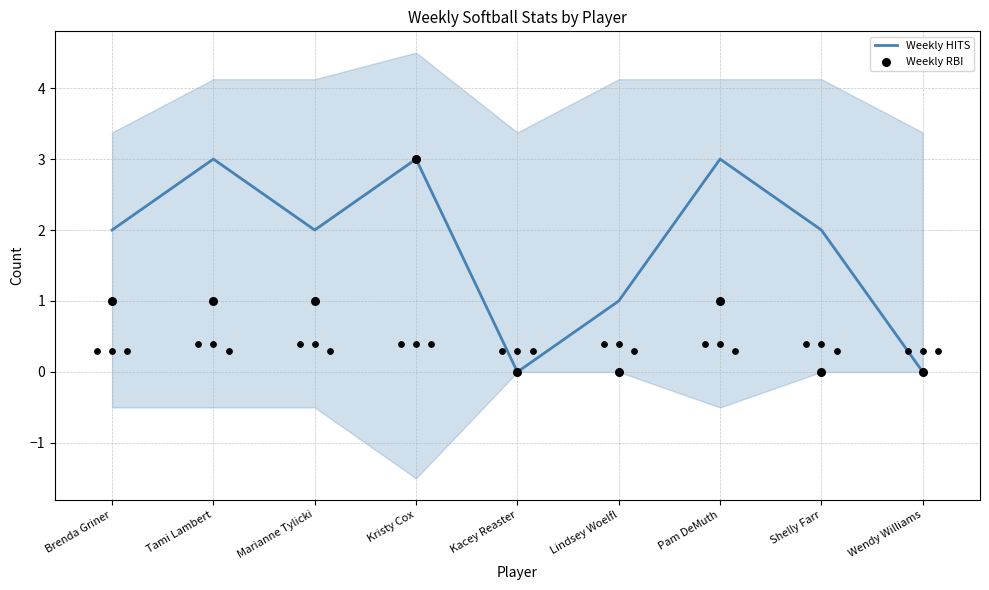

Which series has the largest Y range (max minus min)?

Weekly HITS